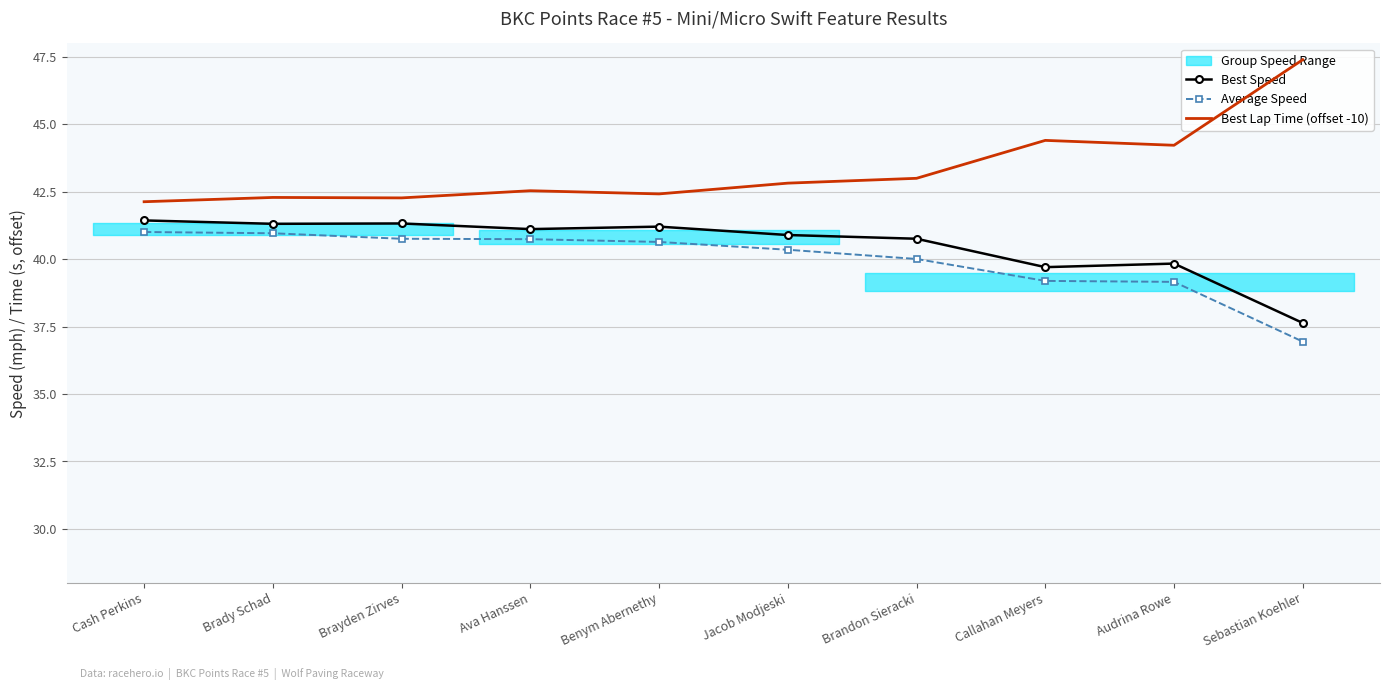

At which category does Best Speed reach its first local peak?

Brayden Zirves